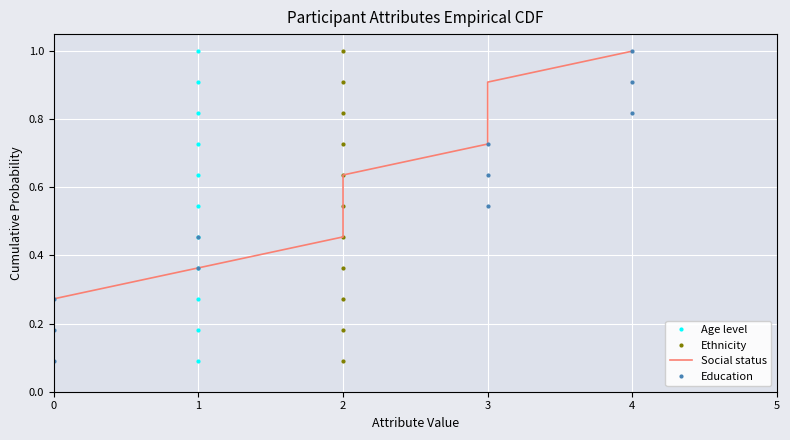

What is the maximum value shown in the chart?

1.0